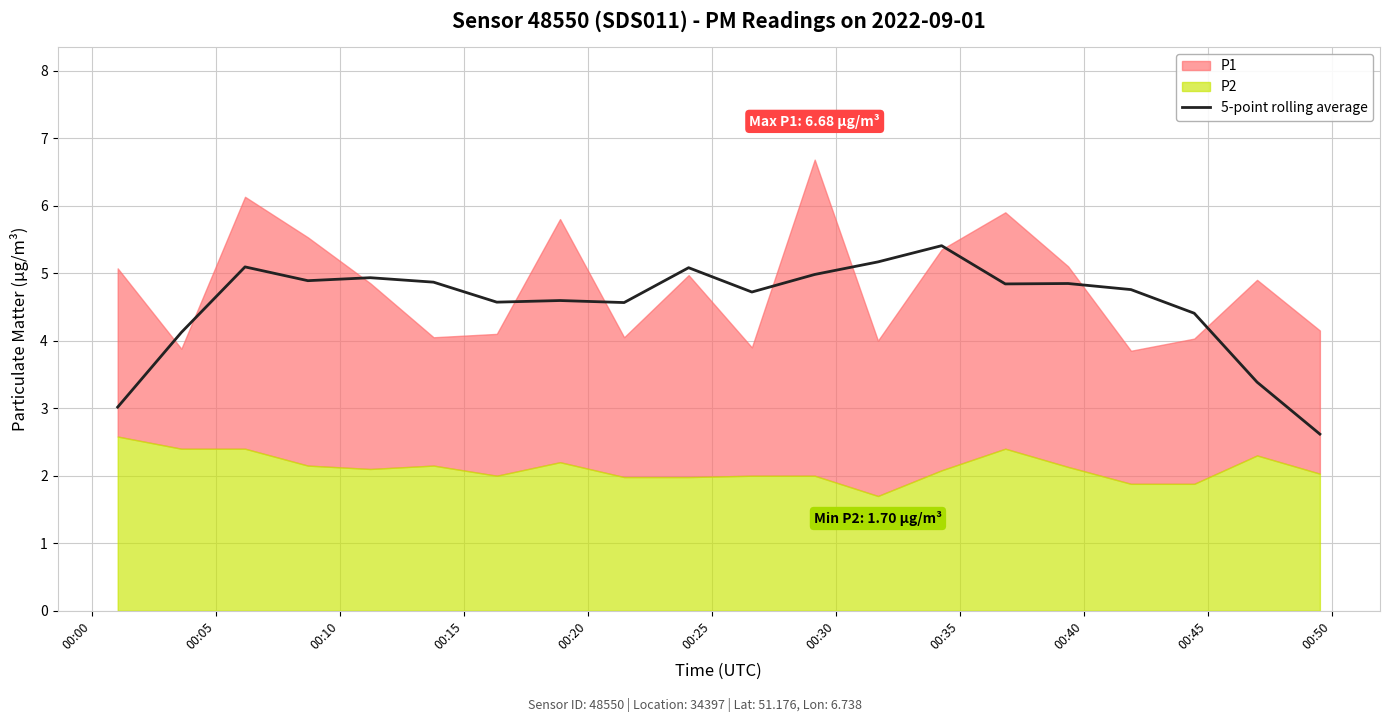

What is the lowest value of the 5-point rolling average series?

2.6